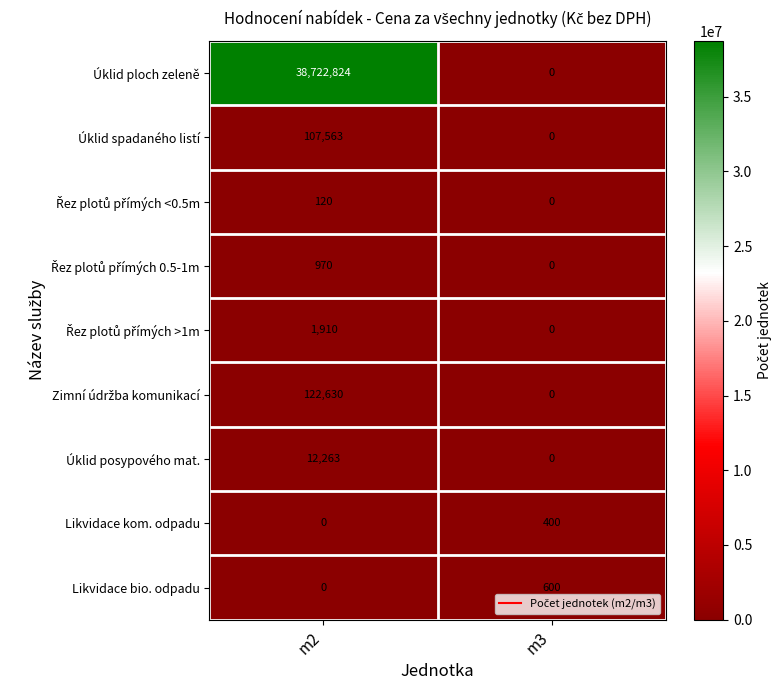

What is the average value of the Úklid posypového mat. series?

6132